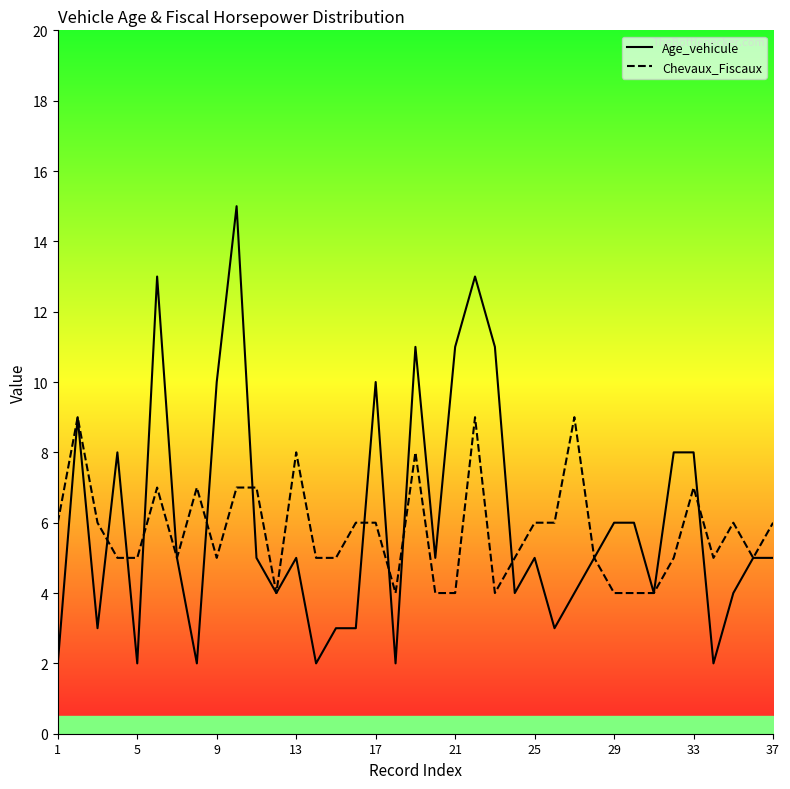

List the series in order of their overall mean, lowest first.

Chevaux_Fiscaux, Age_vehicule